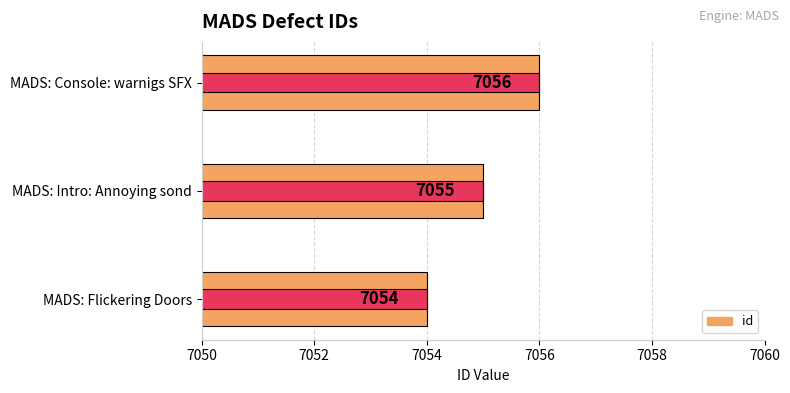

The value of id (accent) at MADS: Console: warnigs SFX is 2841. True or false?

False